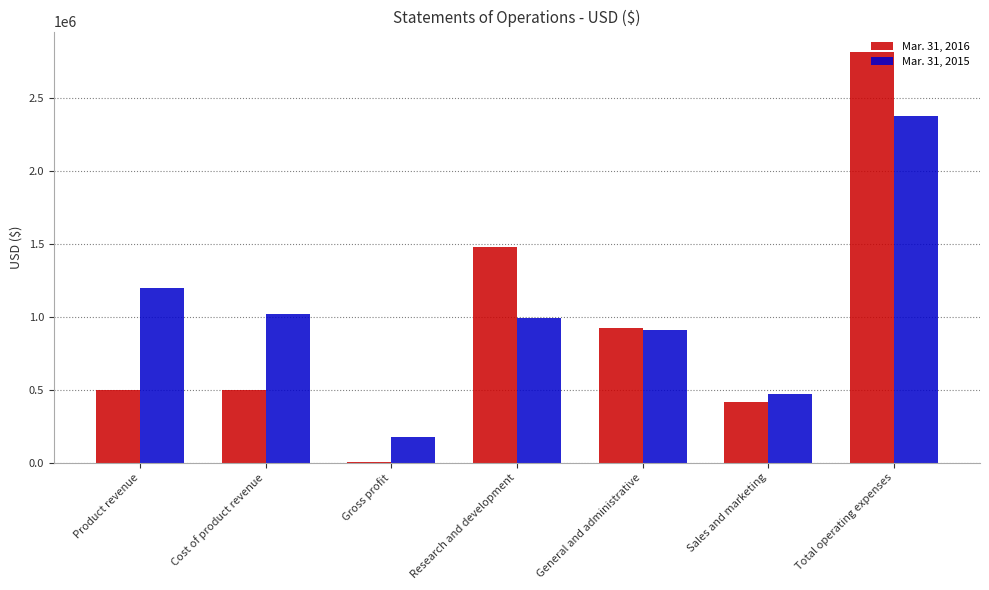

Between Research and development and Total operating expenses, which series saw the biggest shift?

Mar. 31, 2015